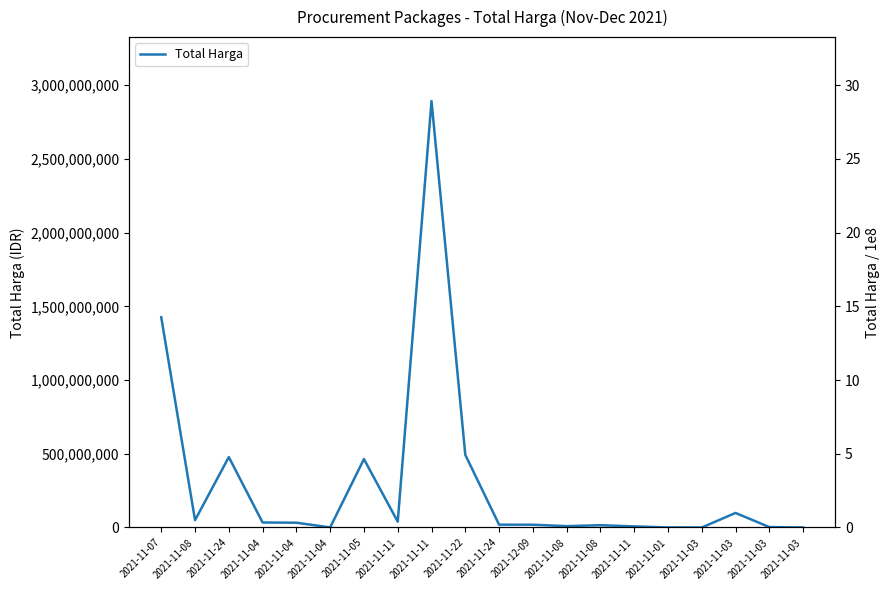

Which has a higher value, 2021-11-08 or 2021-11-03?

2021-11-08